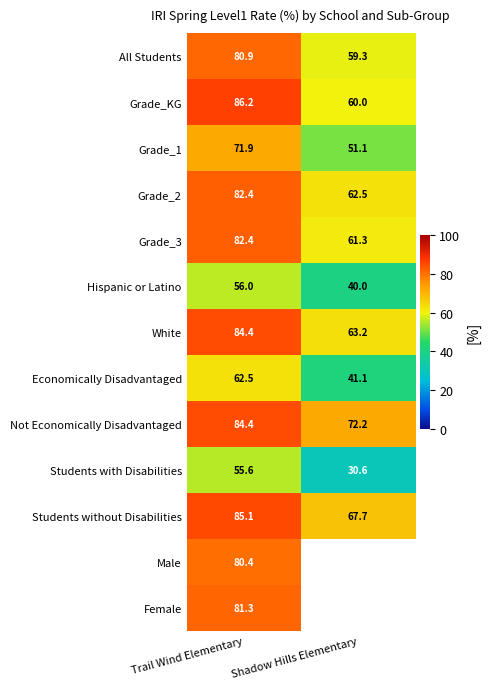

How many data points does each series have?

2